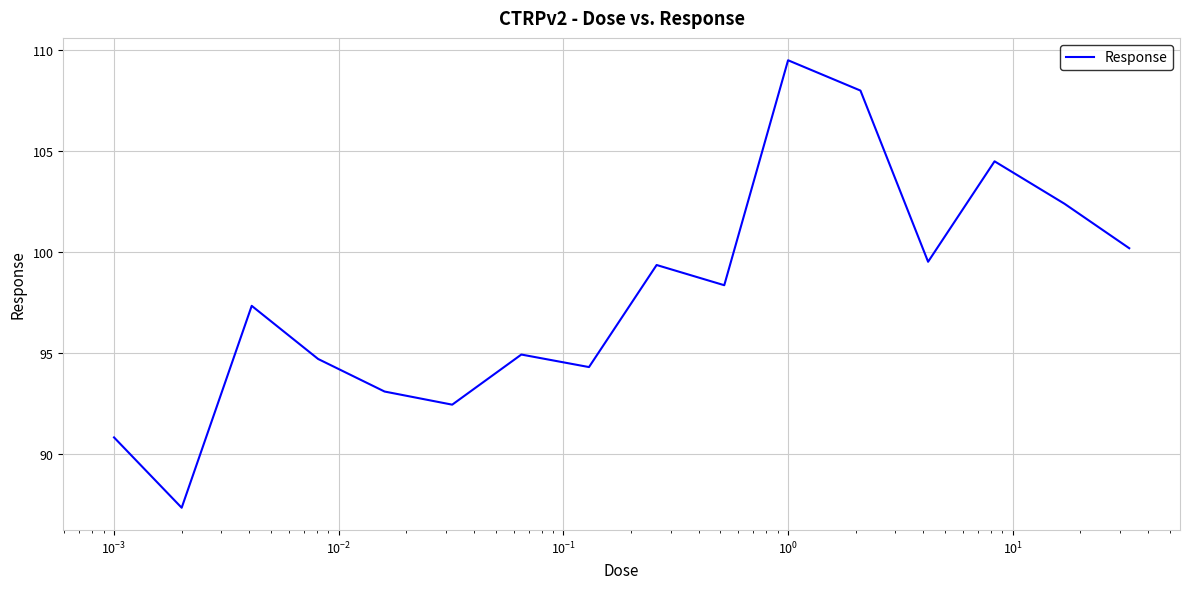

What is the difference between the maximum and minimum values?

22.1